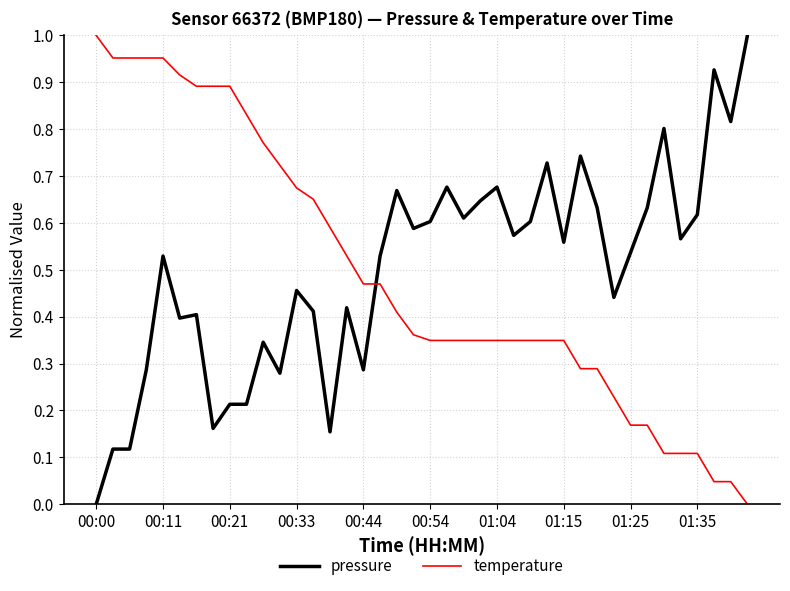

How many times do pressure and temperature cross each other?

1